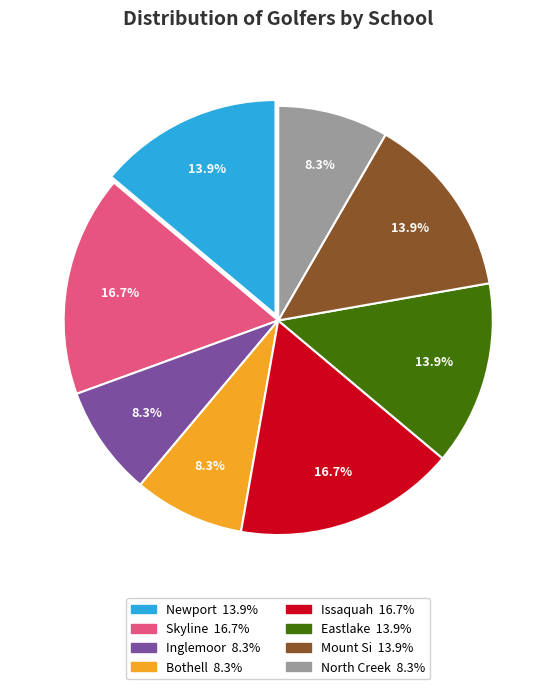

How many slices are in this pie chart?

8